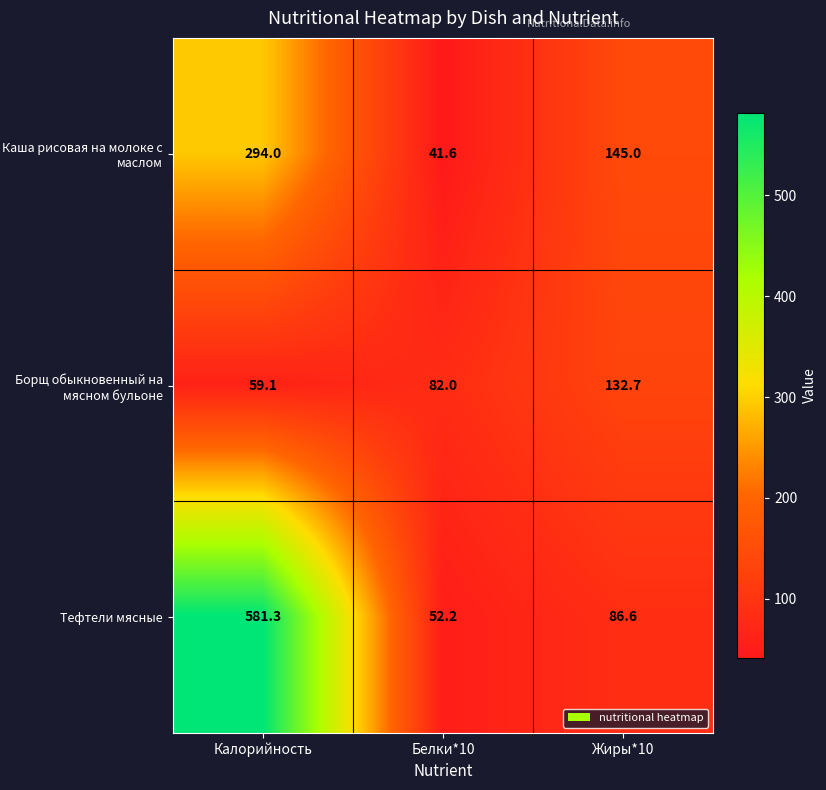

What is the total value across all series at Жиры*10?

364.3